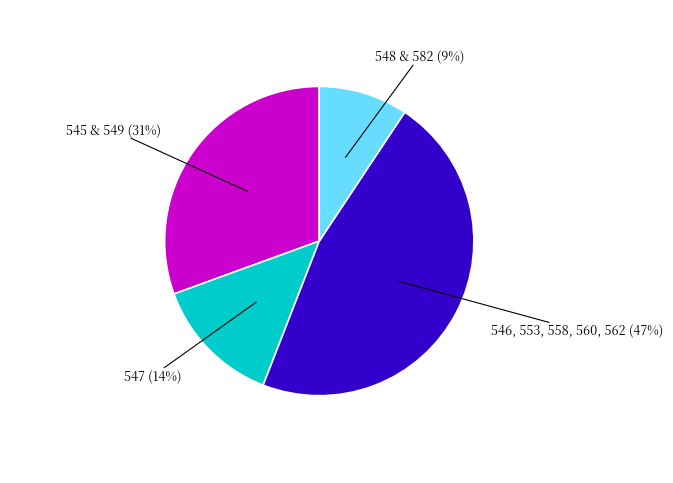

Is there any slice that represents more than half of the pie?

No